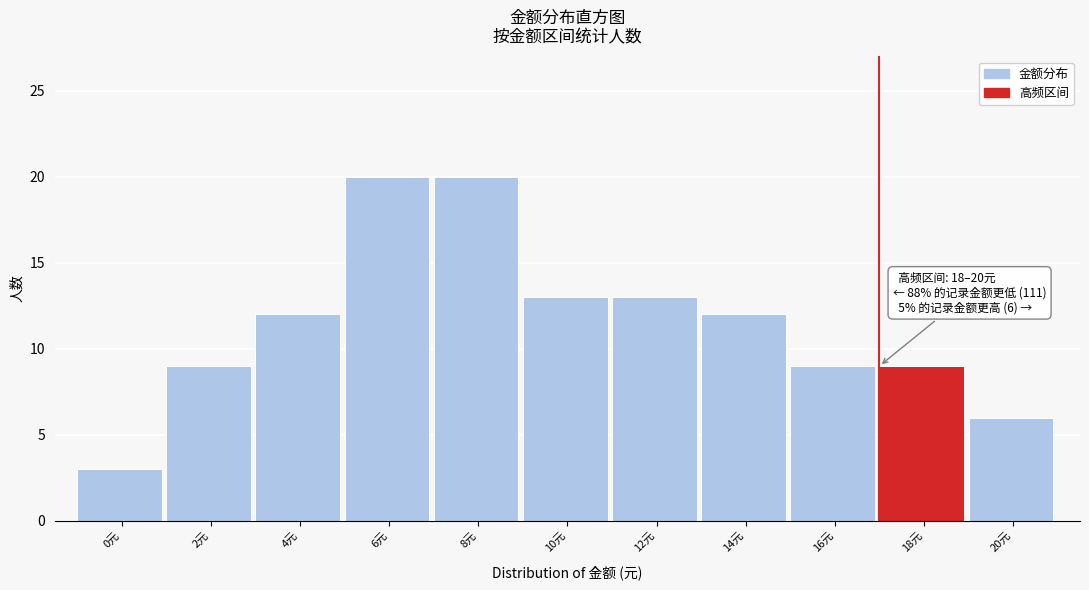

Reading left to right, transcribe all the data shown in this chart.

3	9	12	20	20	13	13	12	9	9	6